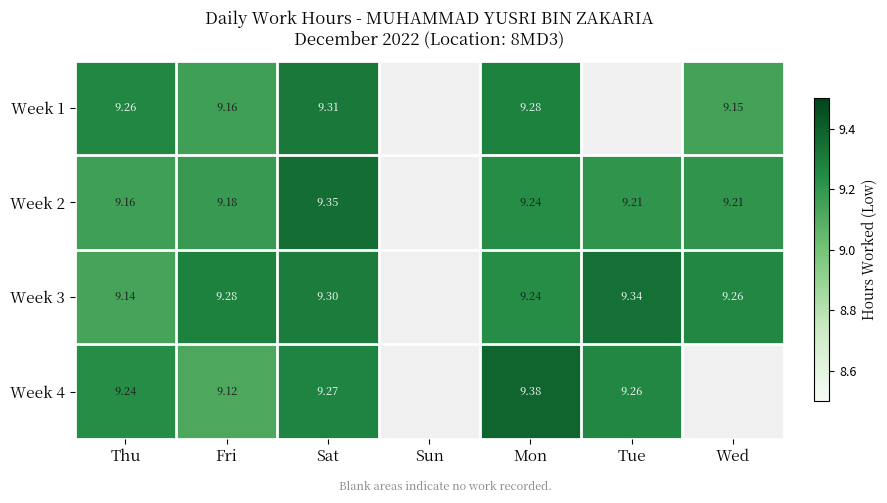

At which category is the sum across all series the highest?

Sat